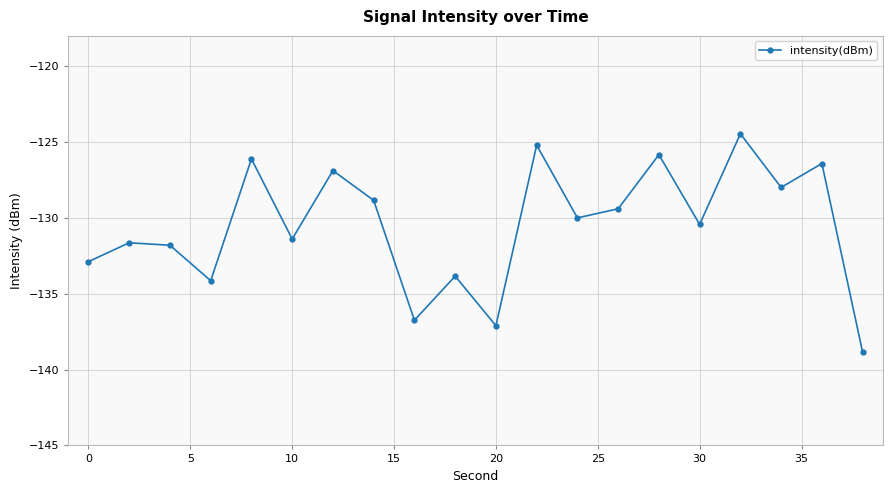

How many interior local peaks (higher than both neighbors) does the data have?

8